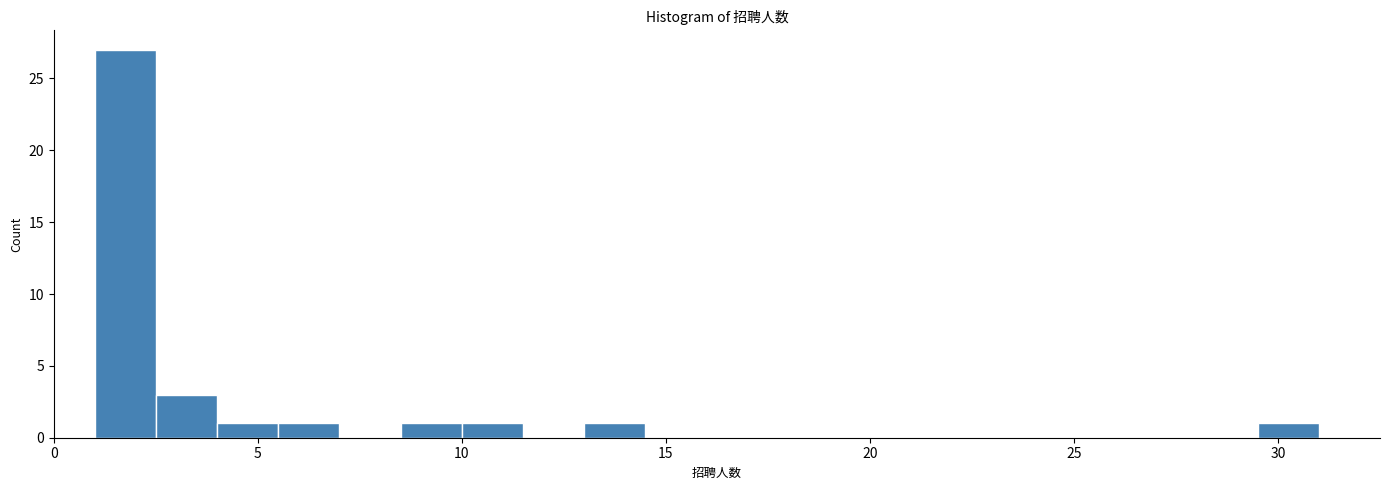

Around what value on the x-axis is the tallest bar? Give the approximate position of its centre, as read against the axis.

2.0